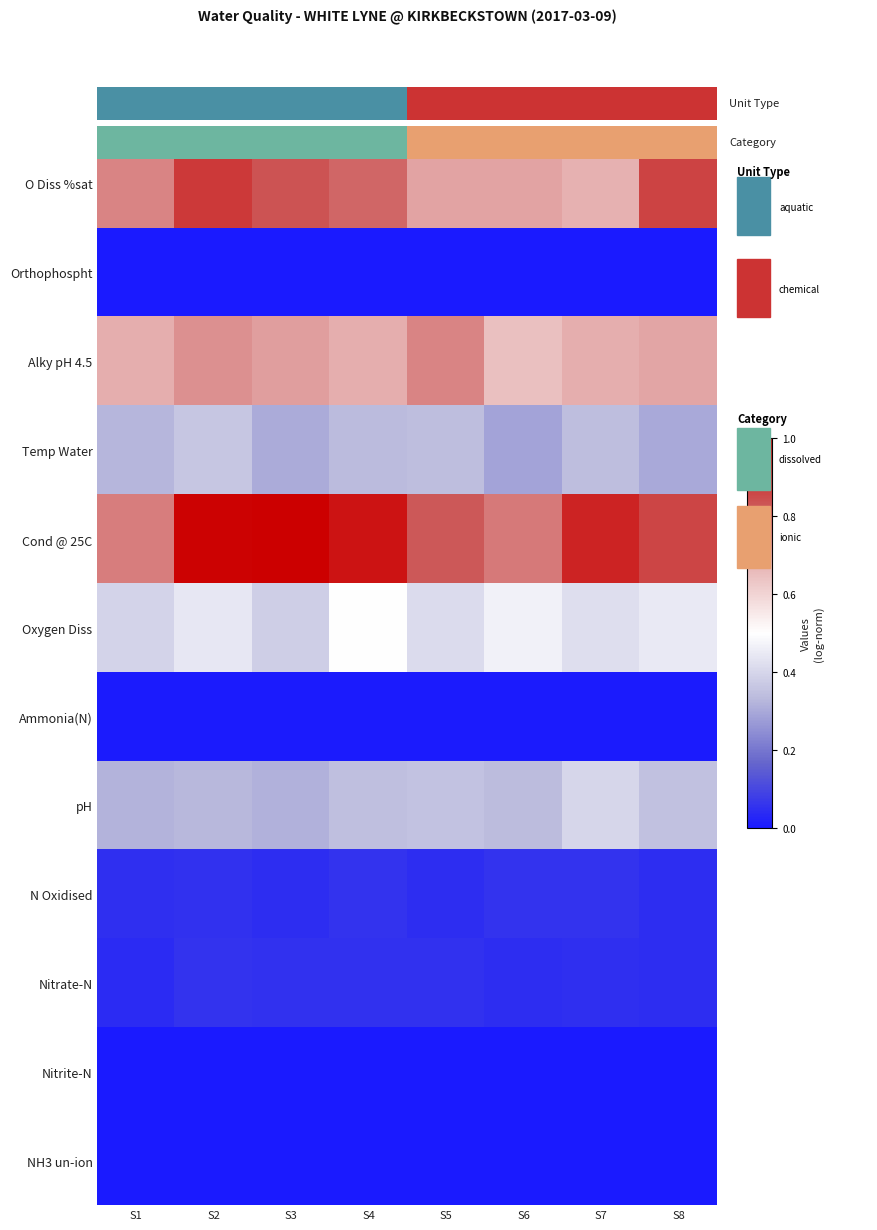

What is the maximum value shown in the chart?

1.0